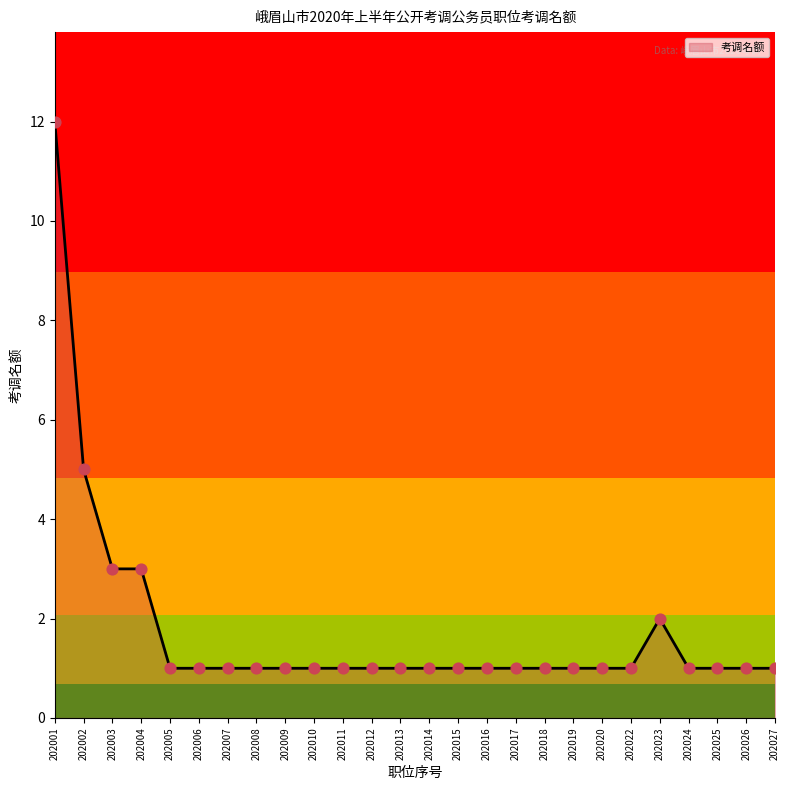

What is the change in value from 202002 to 202017?

-4